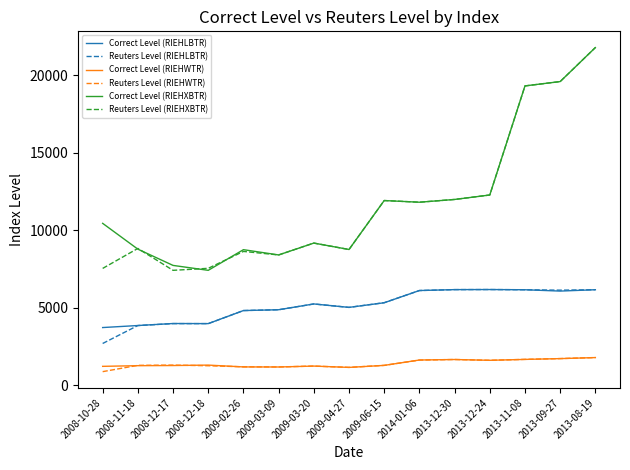

What is the maximum value shown in the chart?

21802.5